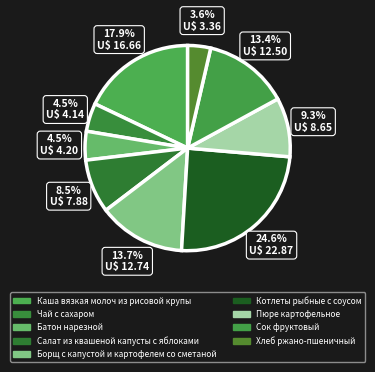

How many slices are in this pie chart?

9